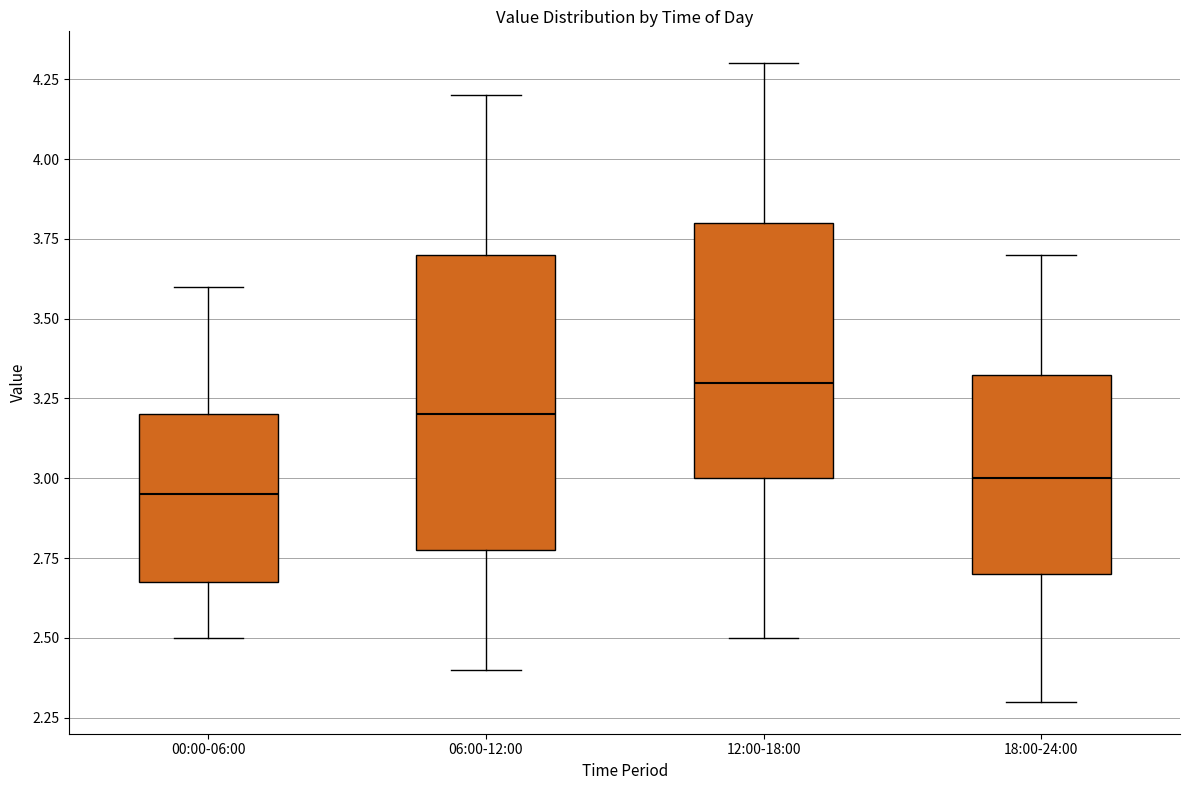

Which box's median line is the highest?

12:00-18:00